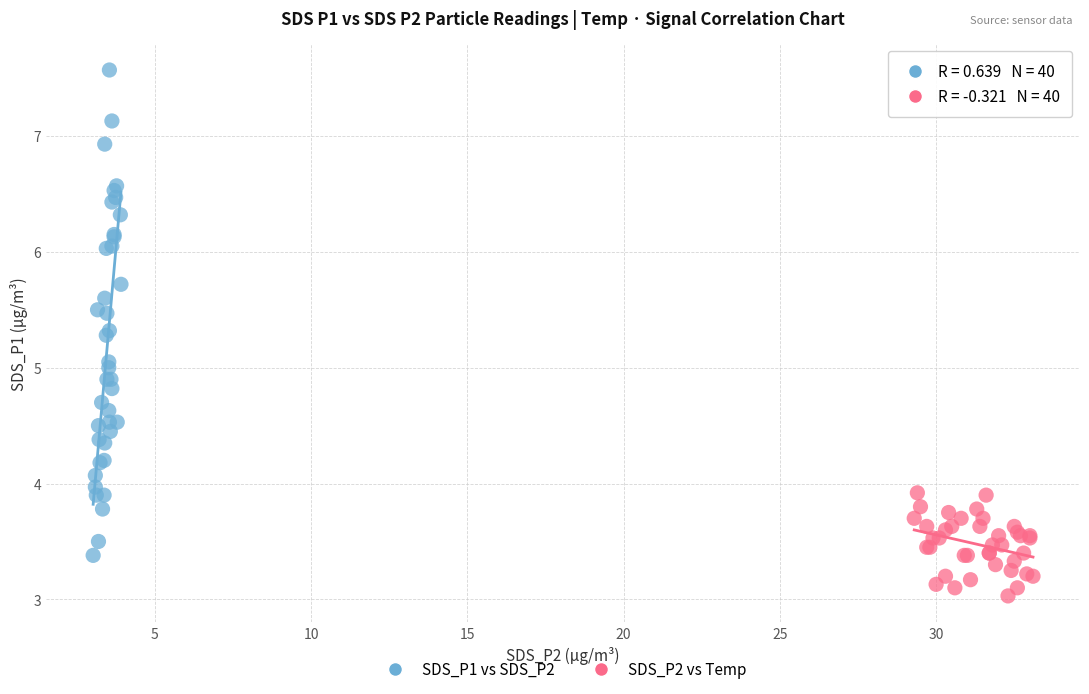

Which series contains the highest Y value?

SDS_P1 vs SDS_P2